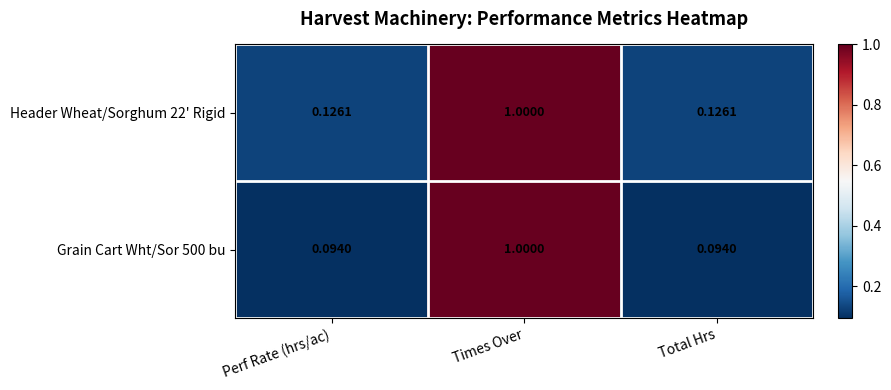

At which label does Grain Cart Wht/Sor 500 bu reach its peak?

Times Over